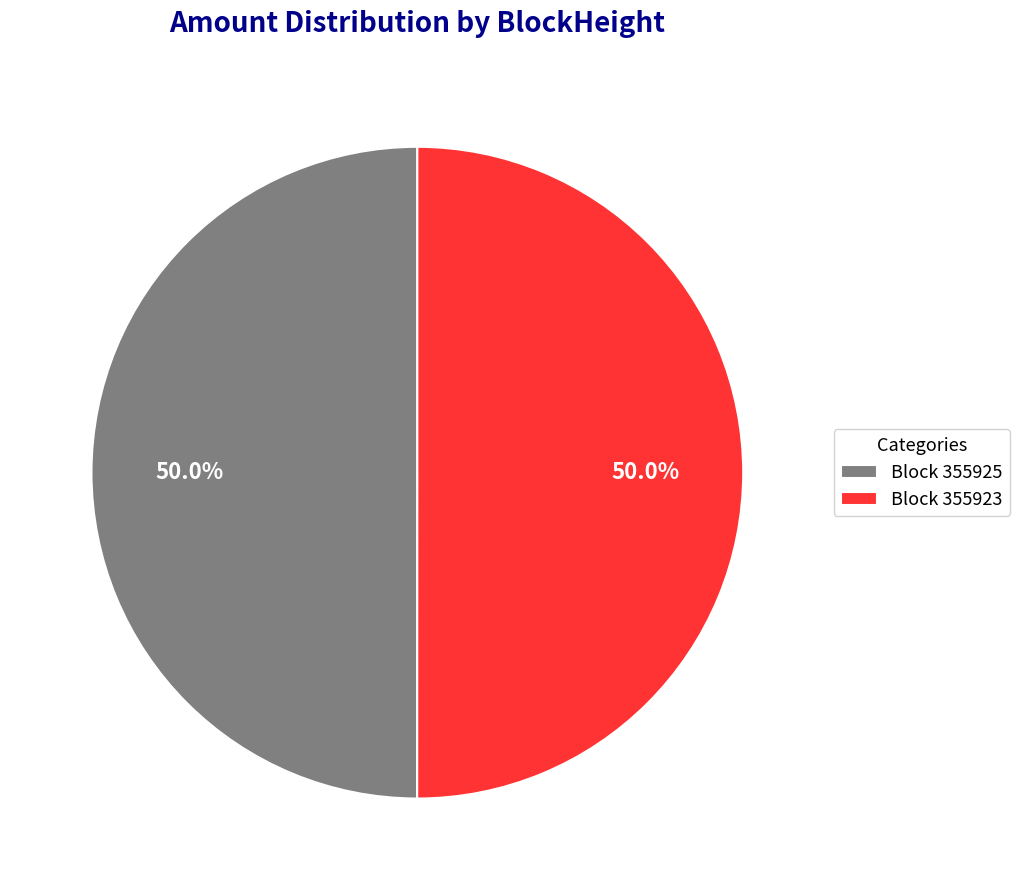

What percentage is NOT represented by Block 355923?

50.0%